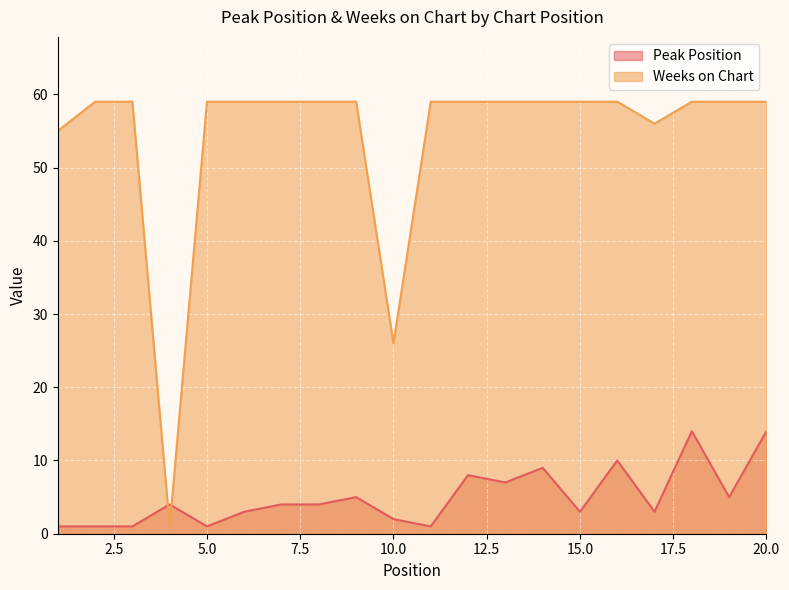

Which series ends up on top after the final intersection of Peak Position and Weeks on Chart?

Weeks on Chart